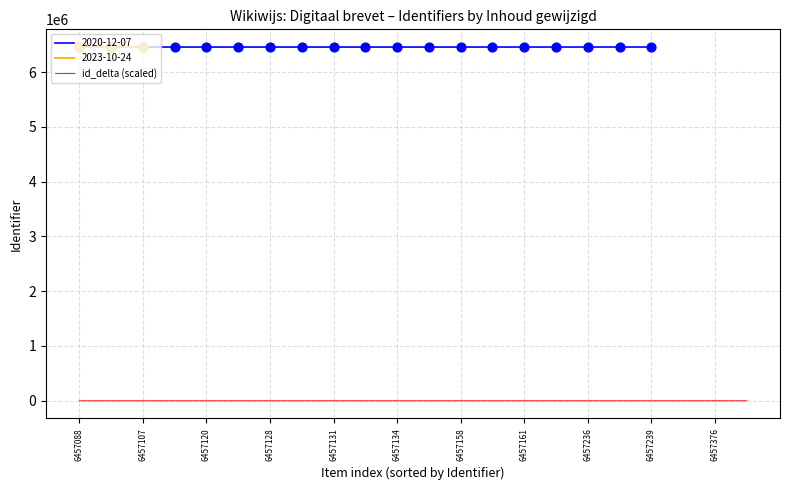

True or false: id_delta (scaled) has a value of 1.9 at 6457128.

True